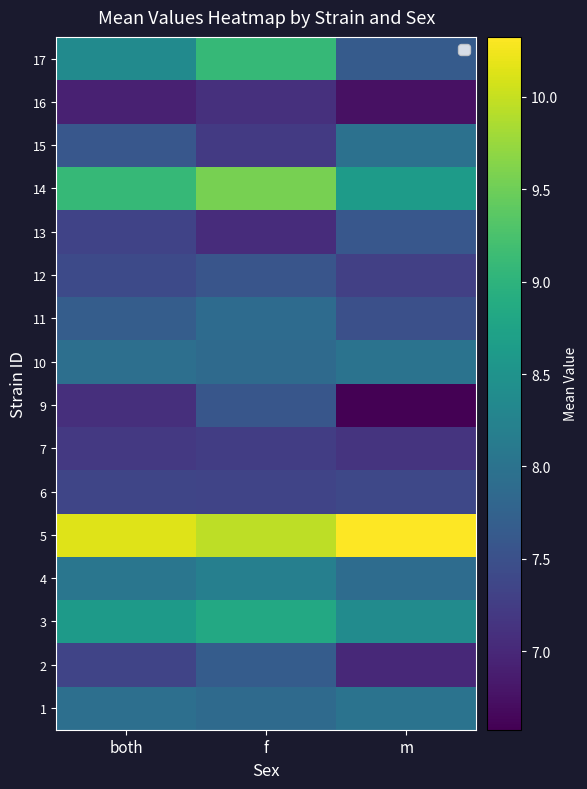

At how many categories does at least one series exceed 6?

3